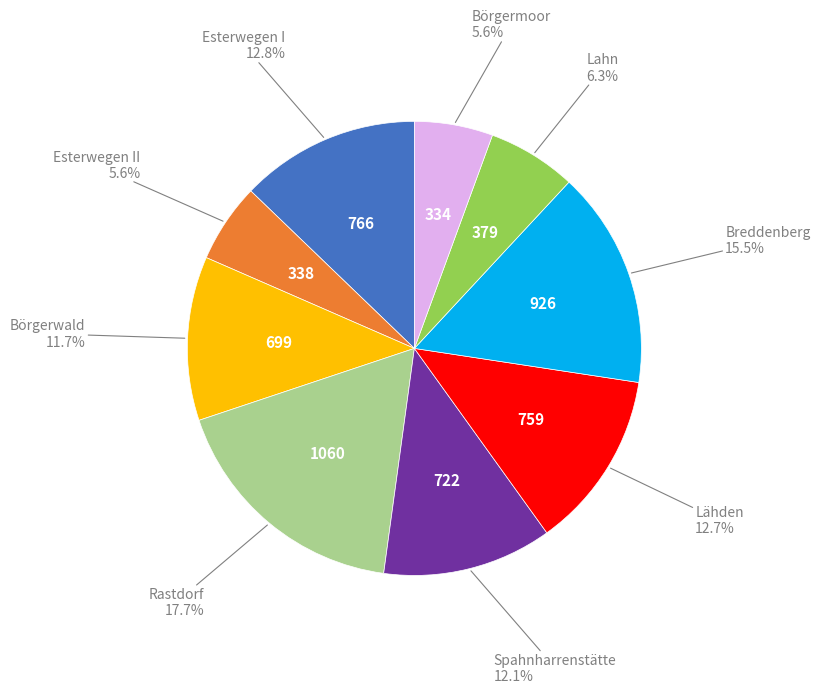

Does any single category account for the majority?

No